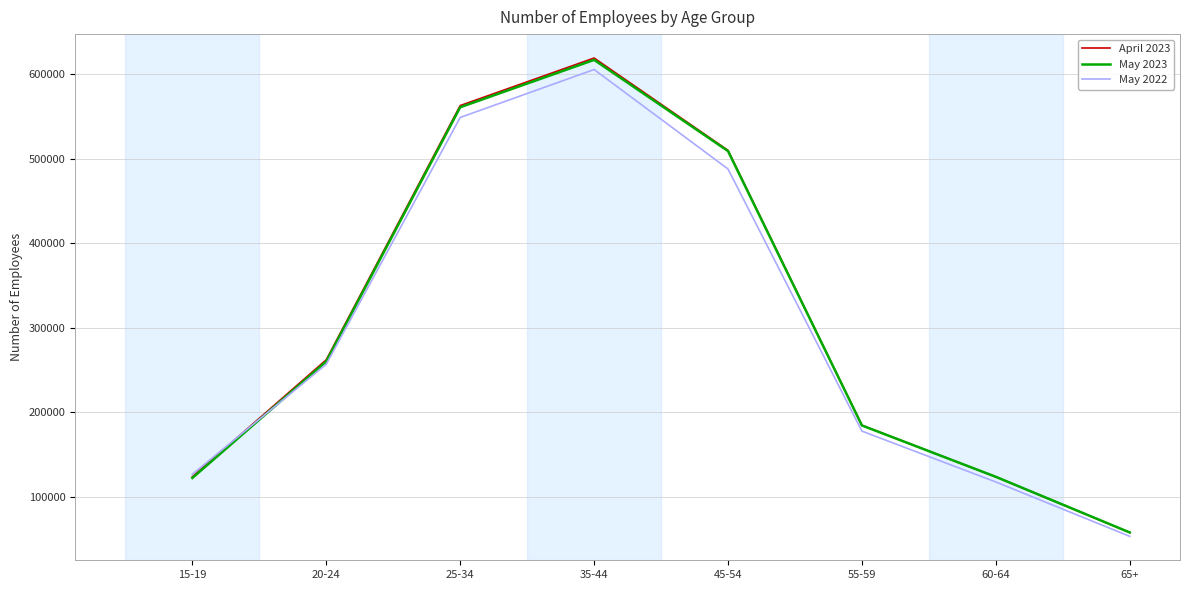

At which label is April 2023 closest to 338550?

20-24